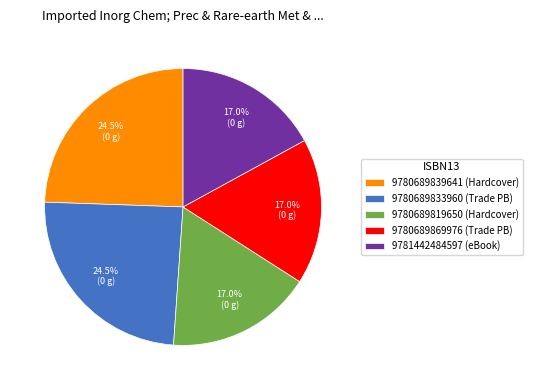

Is there any slice that represents more than half of the pie?

No